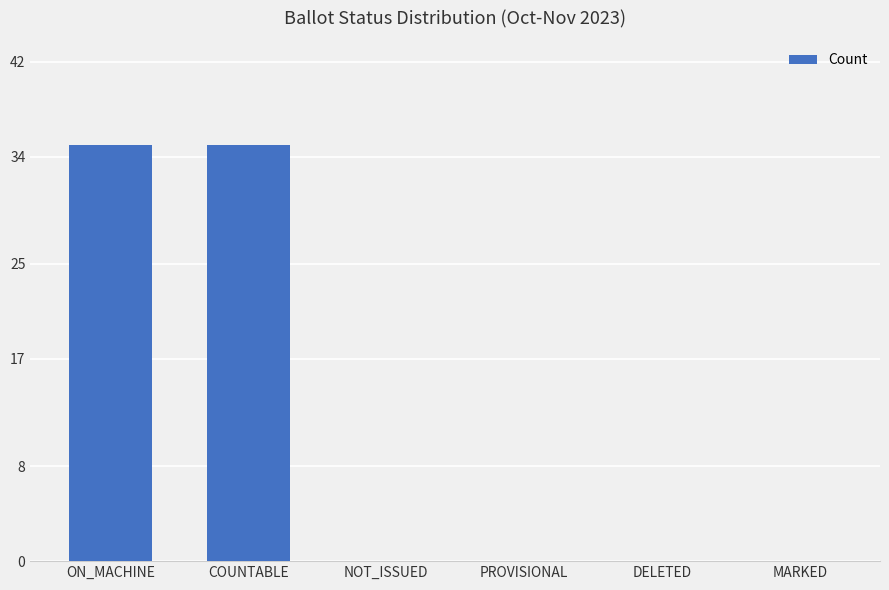

What is the greatest value displayed?

35